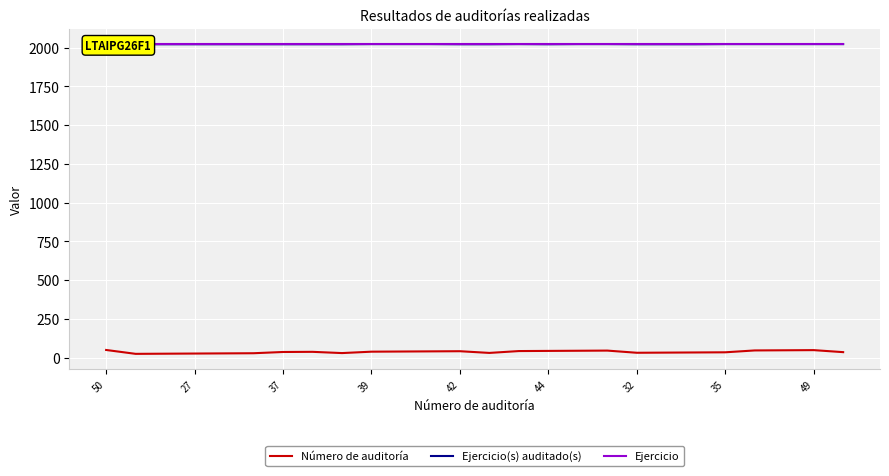

True or false: Número de auditoría has a value of 13 at 37.

False